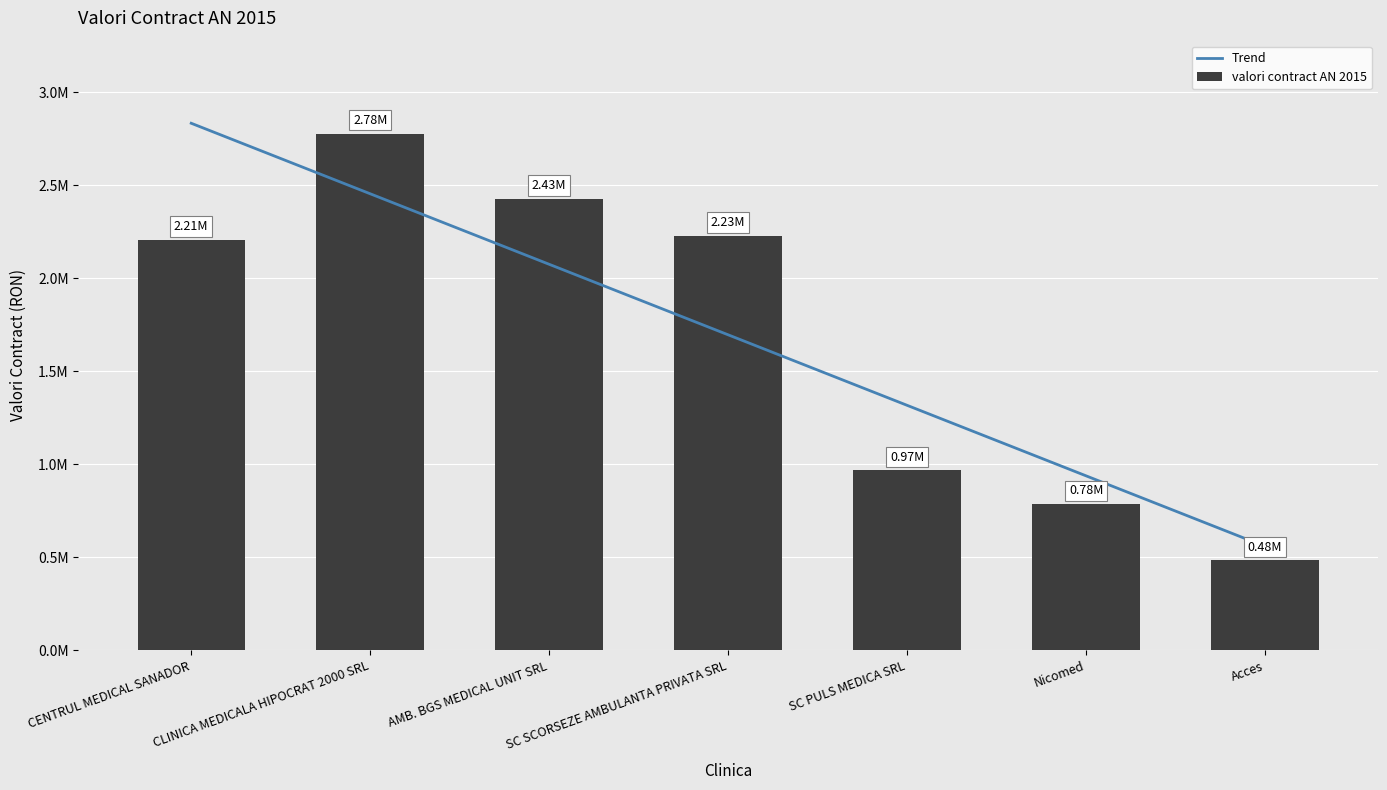

What is the label of the 7th bar from the left?

Acces